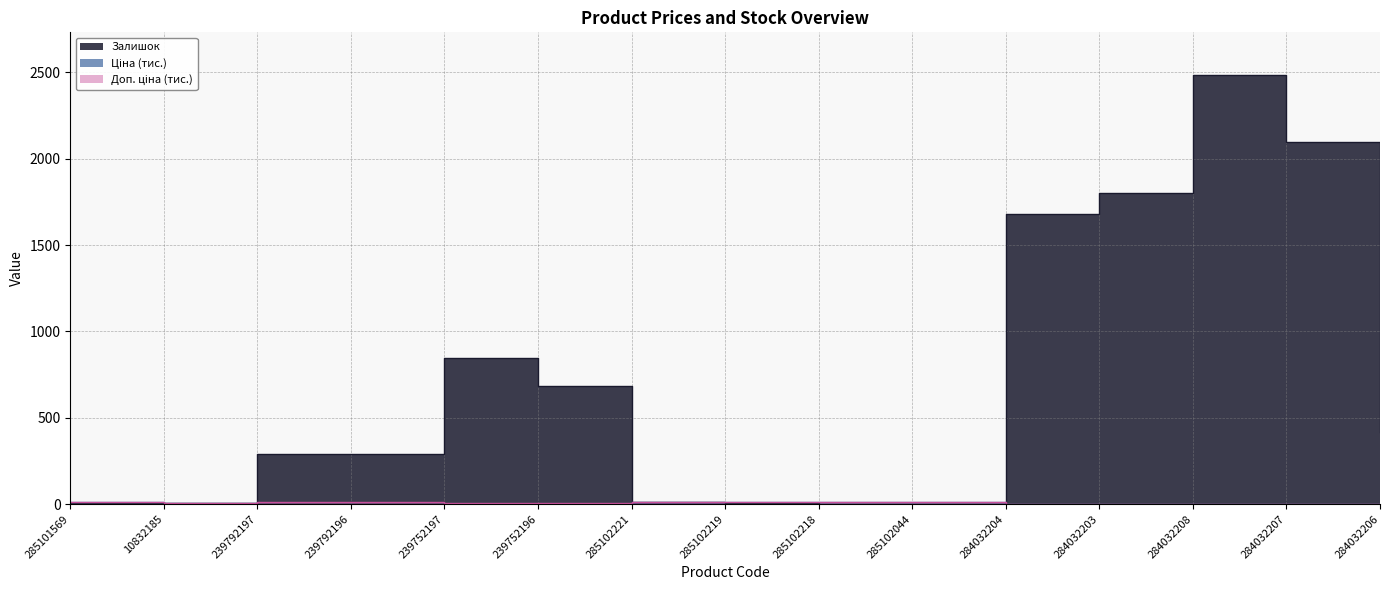

Reading left to right, list all the values displayed in this chart.

Ціна: 10.0	5.7	0.1	0.1	0.1	0.1	10.0	10.0	10.0	10.0	0.5	0.5	0.5	0.5	0.5
Доп. ціна: 10.0	5.7	11.4	11.4	5.7	5.7	10.0	10.0	10.0	10.0	1.2	1.2	1.2	1.2	1.2
Залишок: 7.0	4.0	289.0	290.0	845.0	683.0	11.0	9.0	3.0	1.0	1677.0	1802.0	2483.0	2096.0	417.0